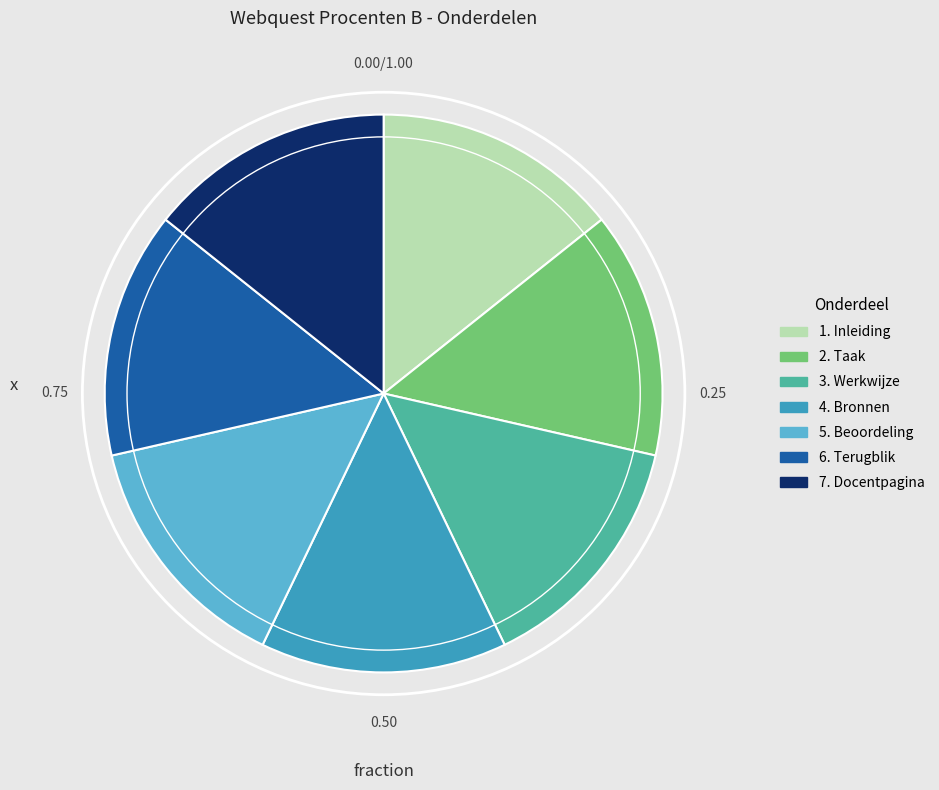

Combined, do 2. Taak and 6. Terugblik account for over 50%?

No